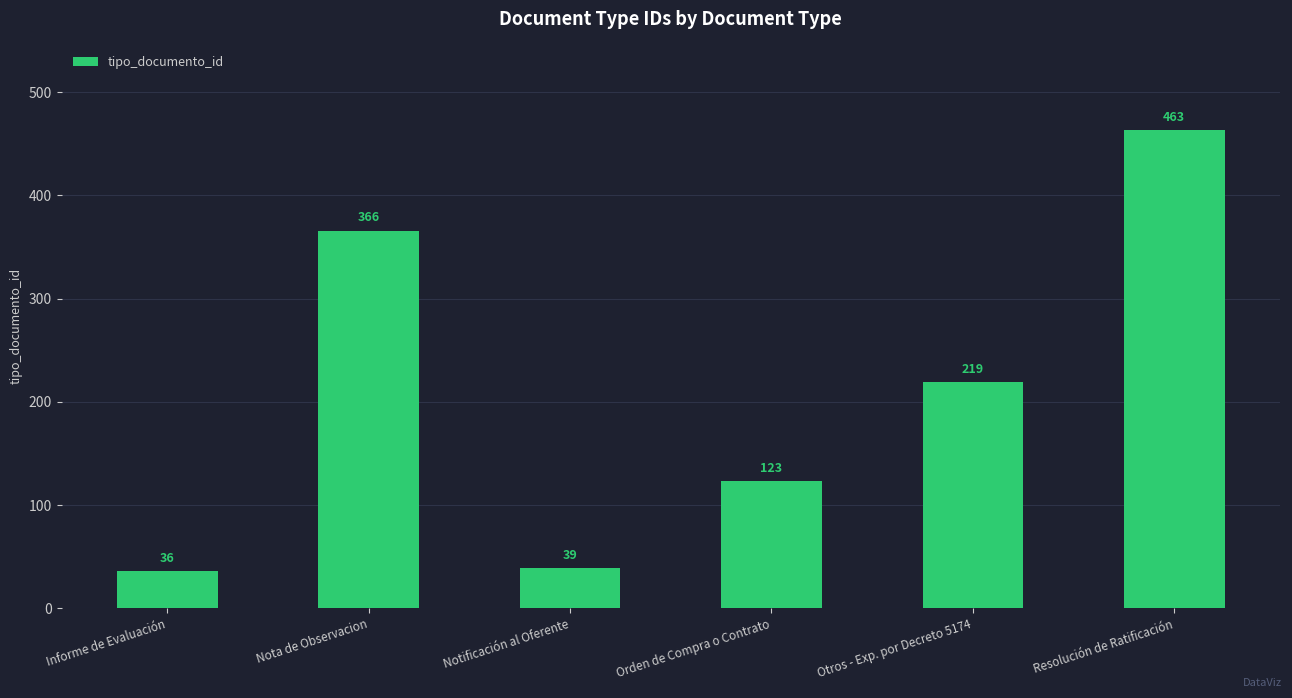

What is the label of the 6th bar from the left?

Resolución de Ratificación